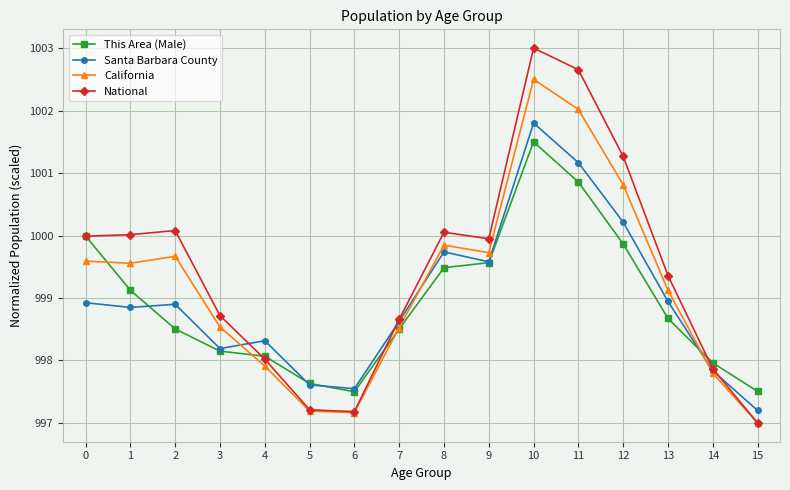

Reading left to right, what are all the values shown in this chart?

This Area (Male): 0=1000.0	1=999.1	2=998.5	3=998.1	4=998.1	5=997.6	6=997.5	7=998.5	8=999.5	9=999.6	10=1001.5	11=1000.9	12=999.9	13=998.7	14=998.0	15=997.5
Santa Barbara County: 0=998.9	1=998.8	2=998.9	3=998.2	4=998.3	5=997.6	6=997.5	7=998.6	8=999.7	9=999.6	10=1001.8	11=1001.2	12=1000.2	13=998.9	14=997.8	15=997.2
California: 0=999.6	1=999.6	2=999.7	3=998.5	4=997.9	5=997.2	6=997.2	7=998.5	8=999.8	9=999.7	10=1002.5	11=1002.0	12=1000.8	13=999.1	14=997.8	15=997.0
National: 0=1000.0	1=1000.0	2=1000.1	3=998.7	4=998.0	5=997.2	6=997.2	7=998.7	8=1000.1	9=999.9	10=1003.0	11=1002.7	12=1001.3	13=999.4	14=997.9	15=997.0